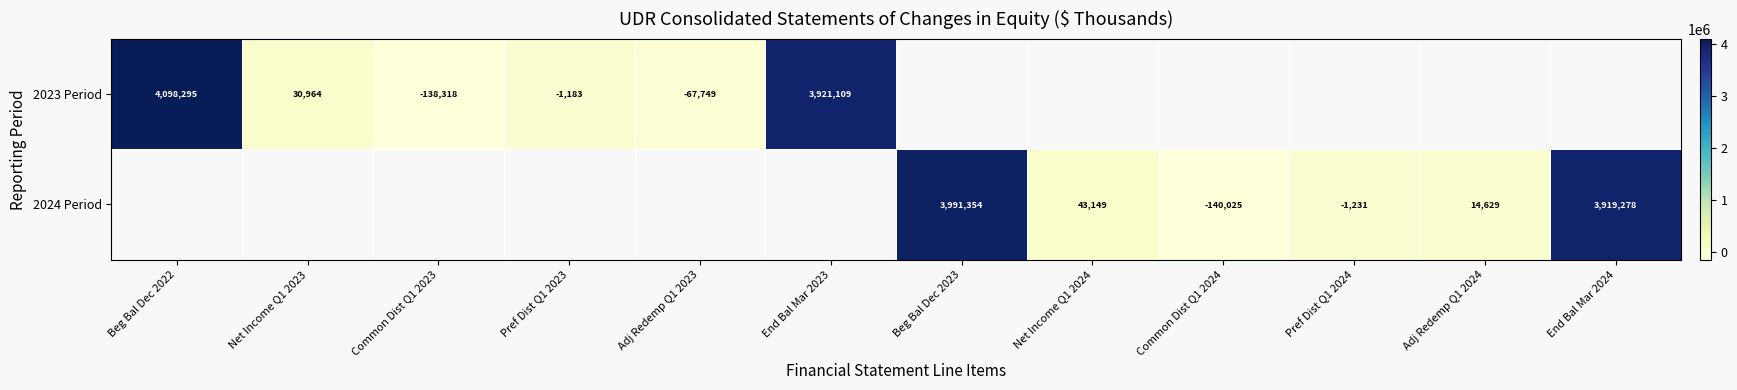

The 2023 Period series shows 6567751 at Beg Bal Dec 2022. True or false?

False